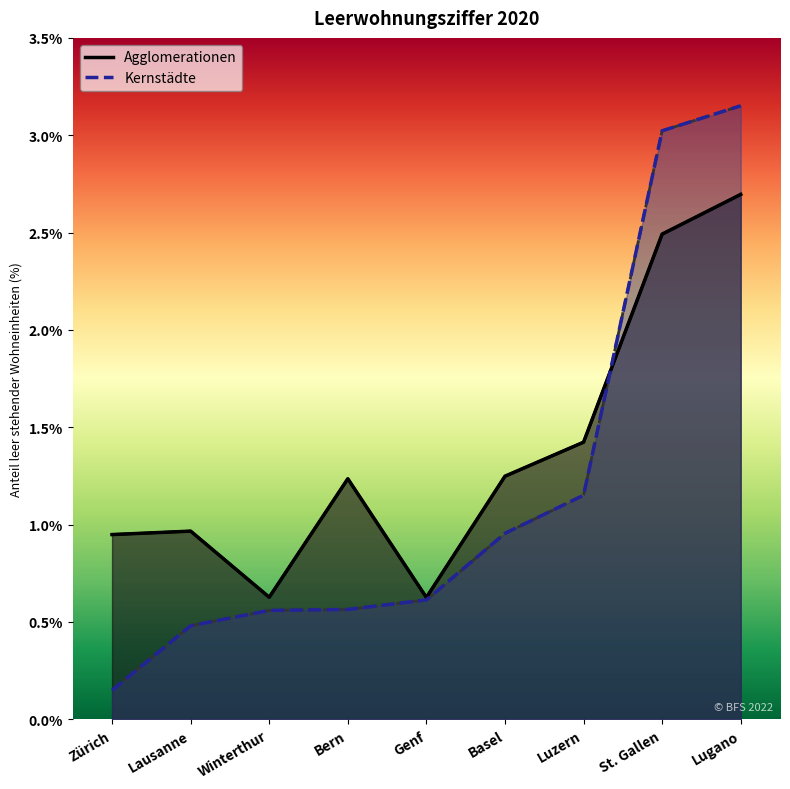

List the labels in order of Agglomerationen value, largest first.

Lugano, St. Gallen, Luzern, Basel, Bern, Lausanne, Zürich, Winterthur, Genf